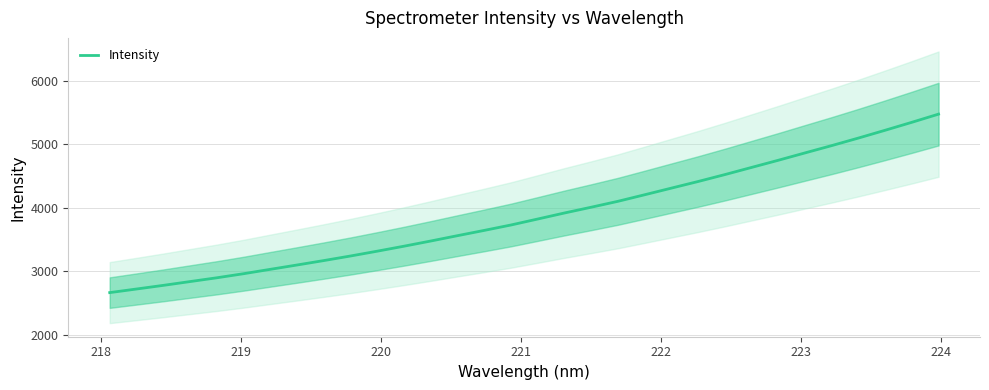

What is the highest value of the Intensity series?

5474.9